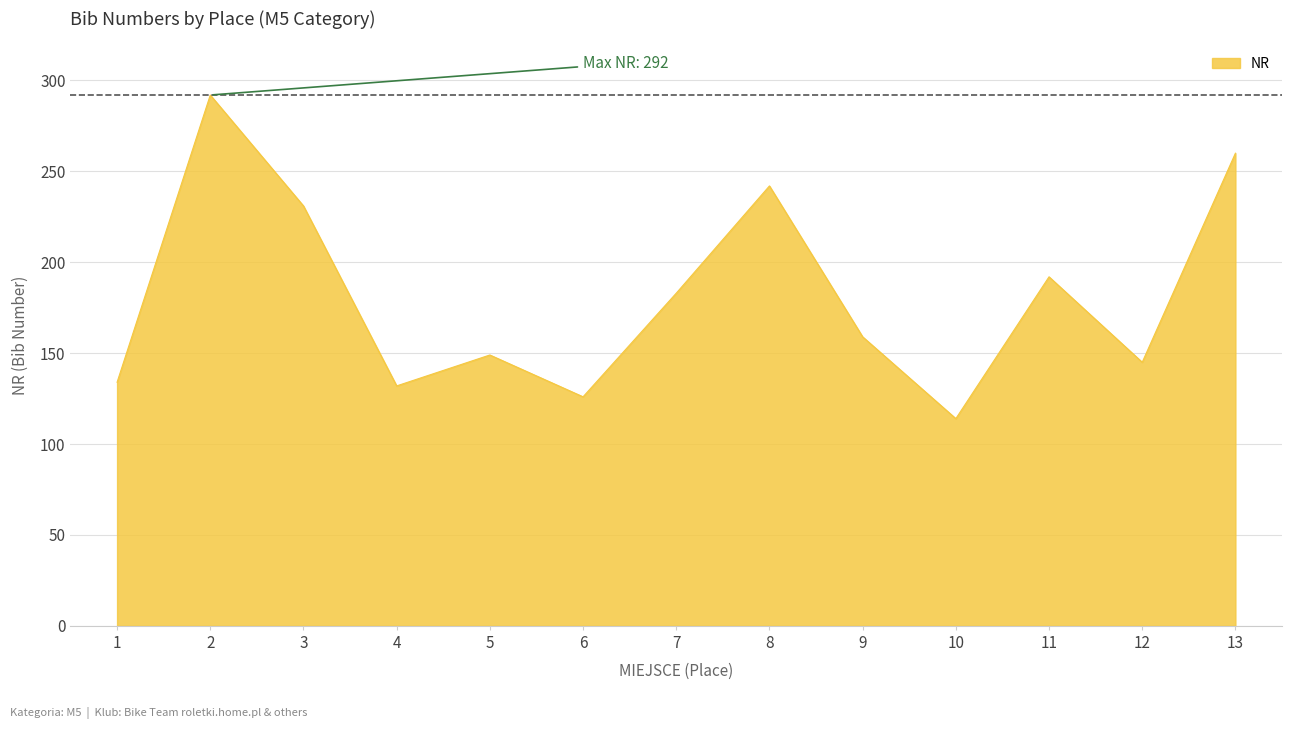

How many lines are shown in the chart?

1